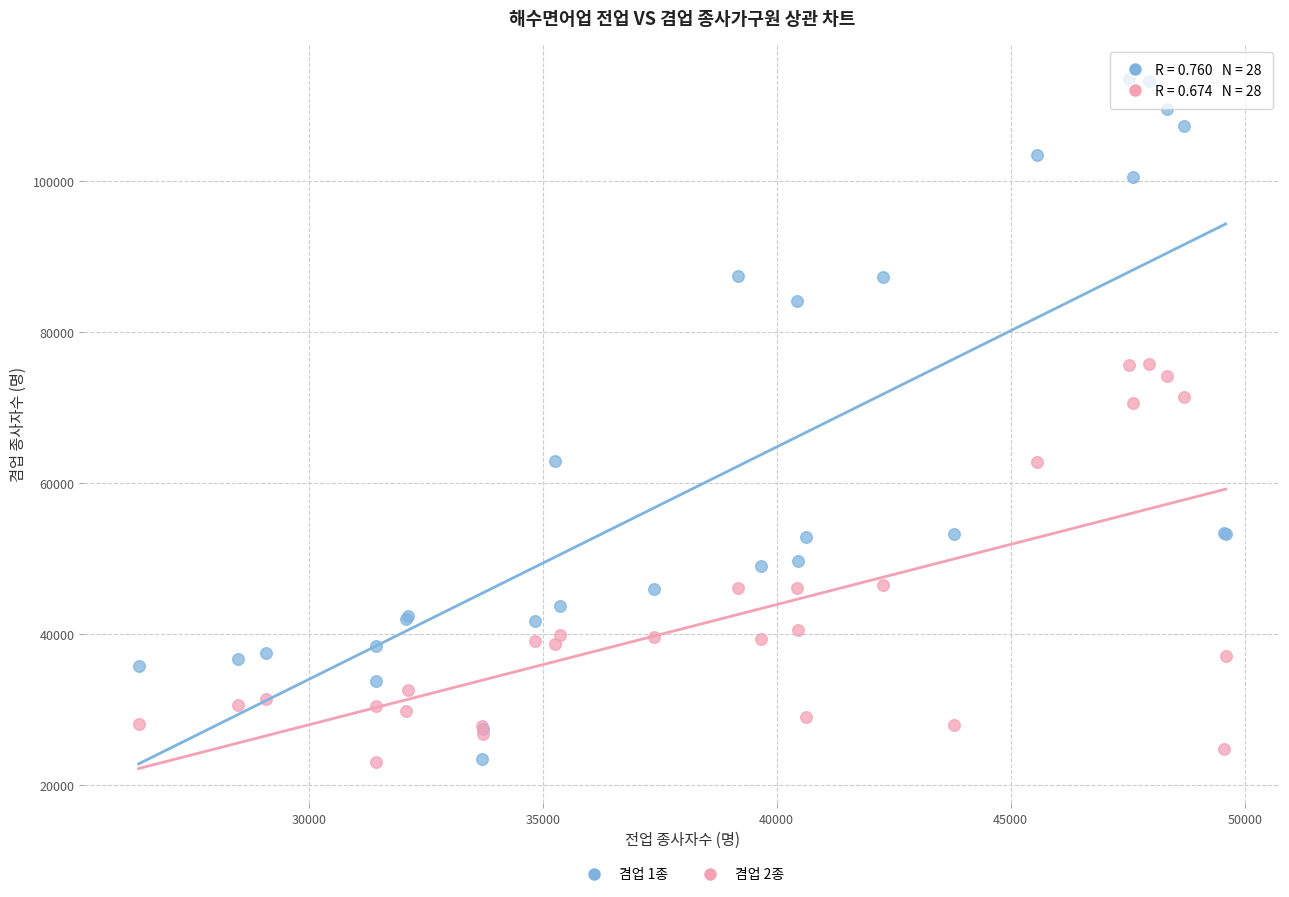

What is the X range (max minus min) for the scatter plot?

23229